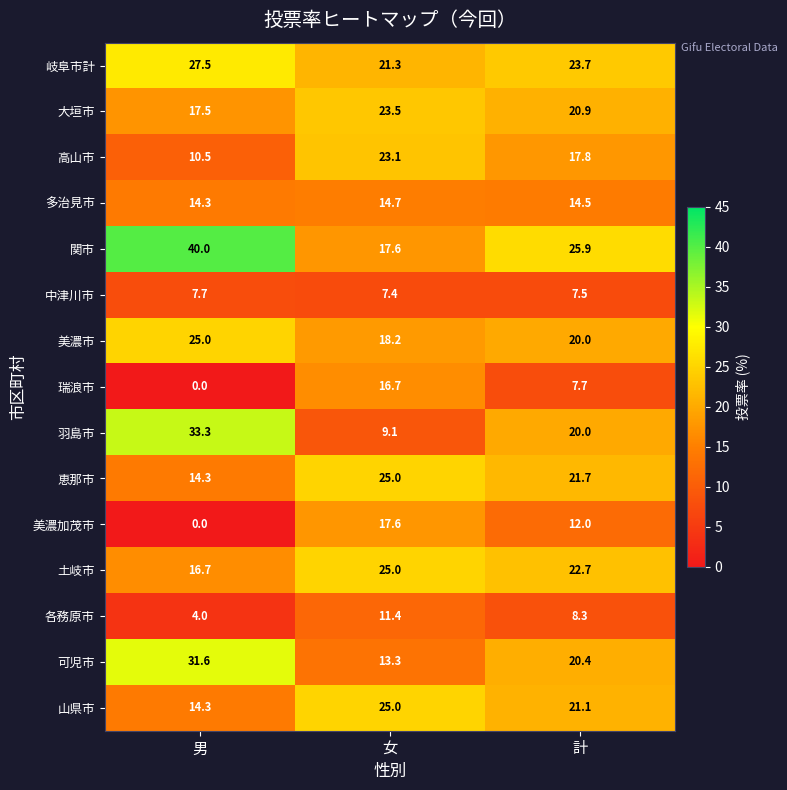

Which series has the largest range (max minus min)?

羽島市